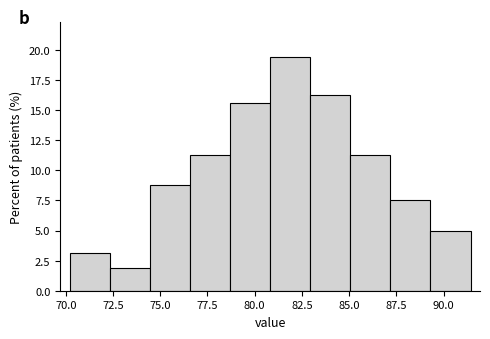

What is the height of the bar covering 72.5 to 74.5 on the x-axis? Neither the bar edges nor the heights are printed on the chart, so give them approximately, as read against the axes.

2.0